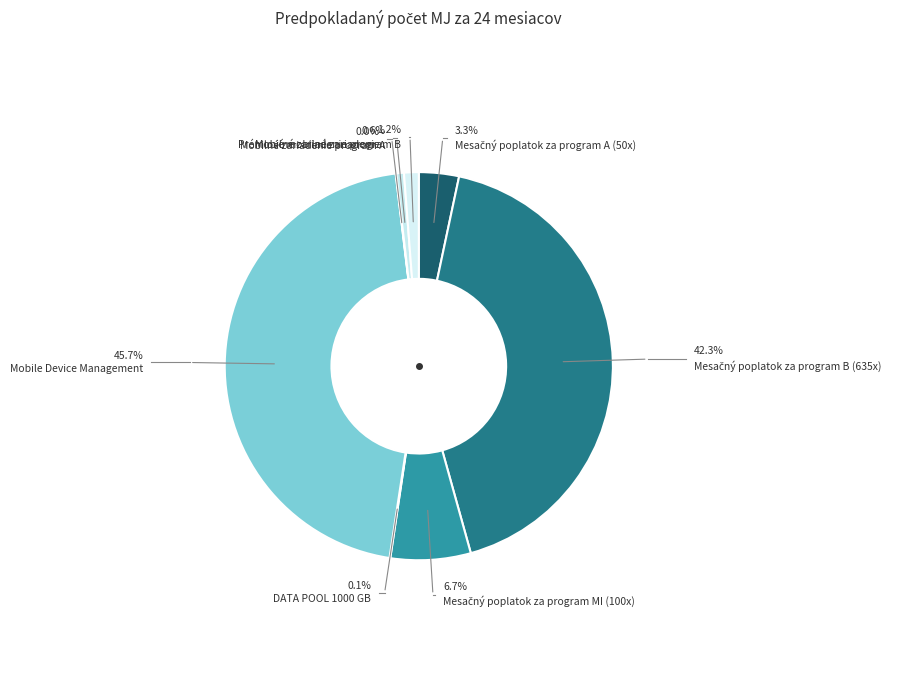

Which category has the smallest portion of the pie?

Prémiové mobilné zariadenie